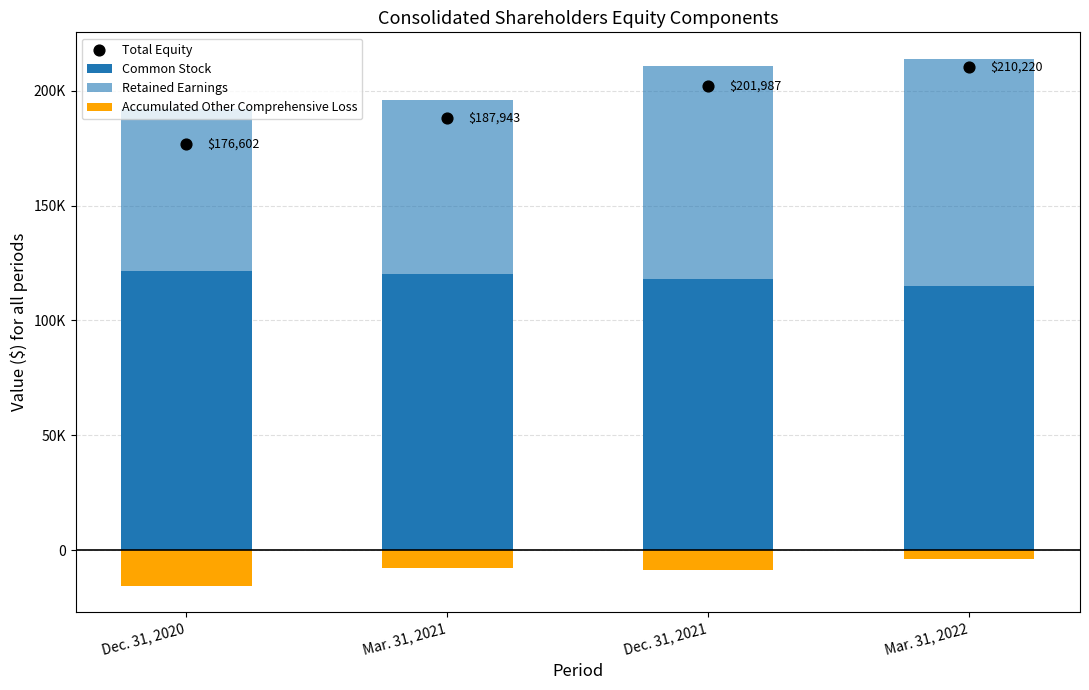

Which series has the largest total across all categories?

Total Equity